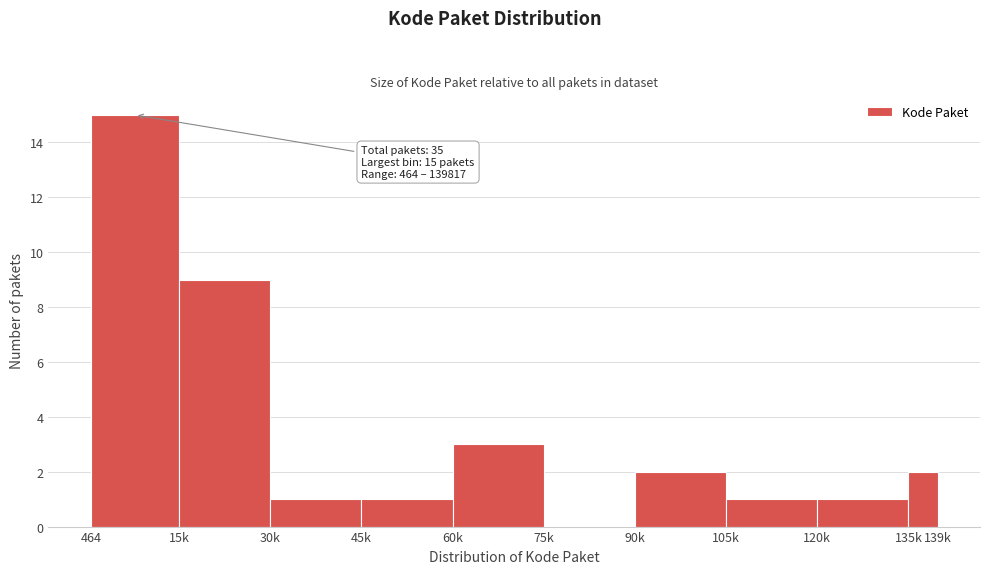

Reading left to right, transcribe all the data shown in this chart.

464=15	15k=9	30k=1	45k=1	60k=3	75k=0	90k=2	105k=1	120k=1	135k=2